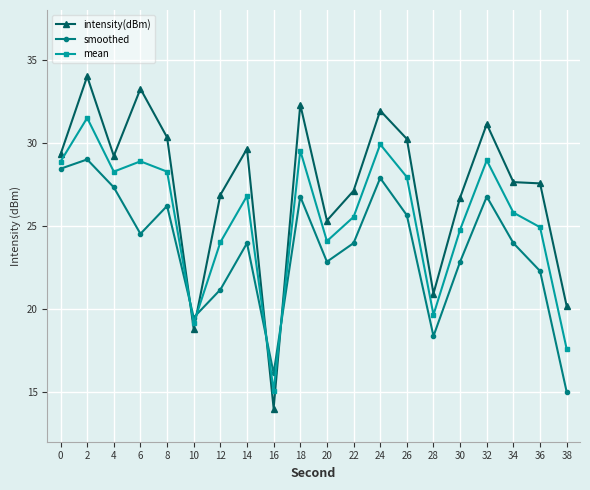

Between which two adjacent categories do smoothed and mean first intersect?

8 and 10